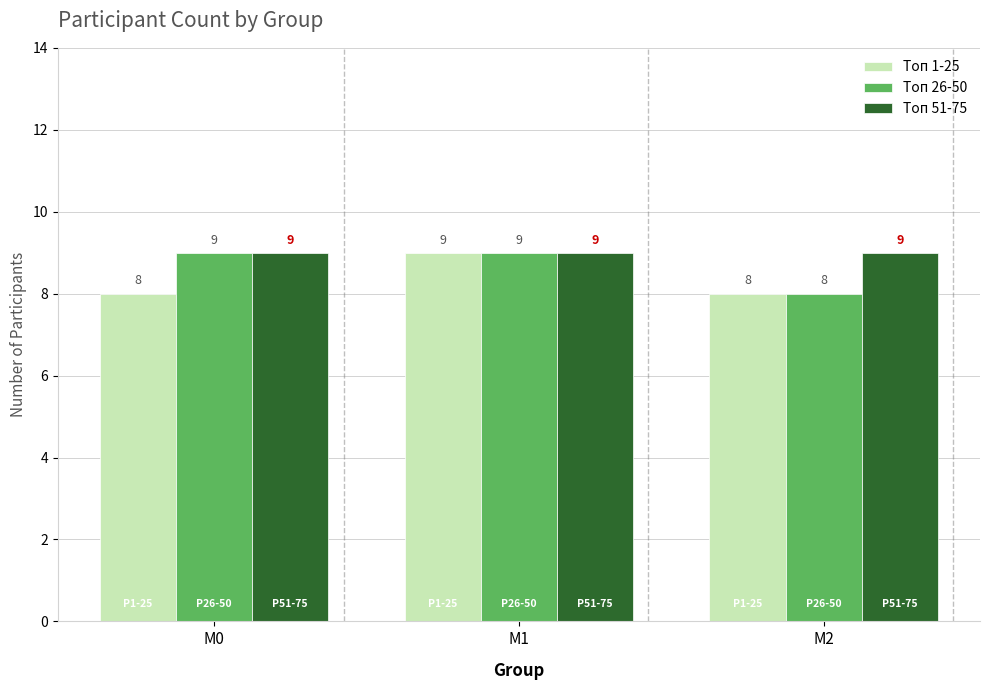

What is the difference between the Топ 1-25 values at М0 and М1?

1